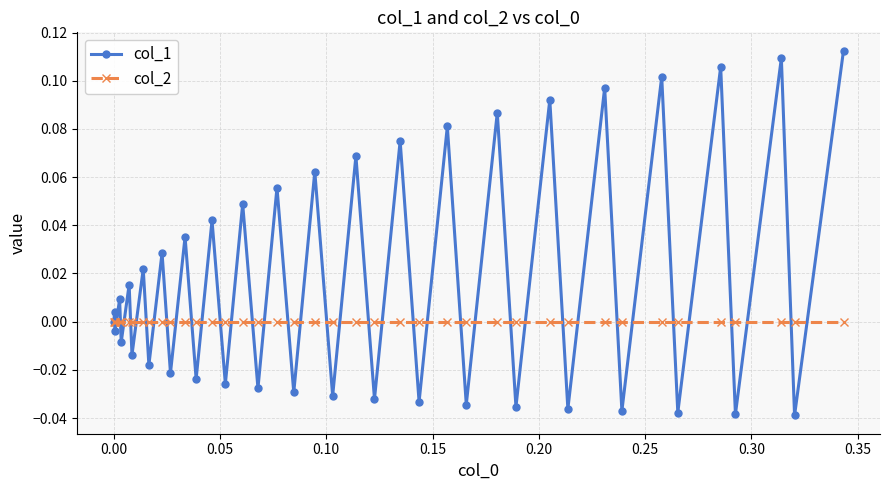

List the series in order of their overall mean, highest first.

col_1, col_2